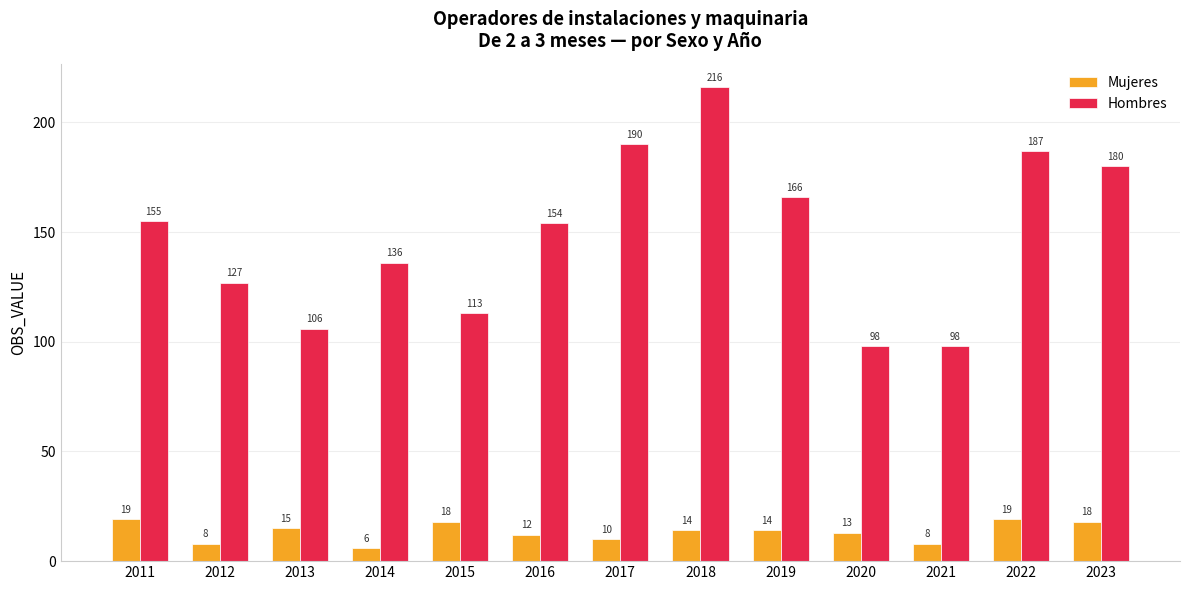

List the series in order of their peak value, highest first.

Hombres, Mujeres